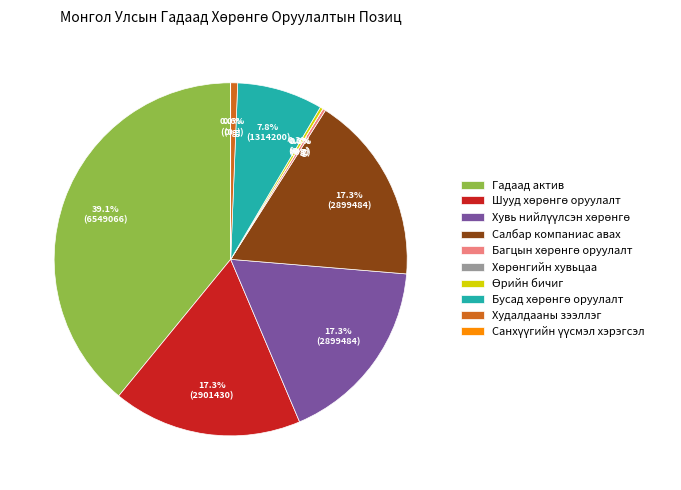

Does any single category account for the majority?

No